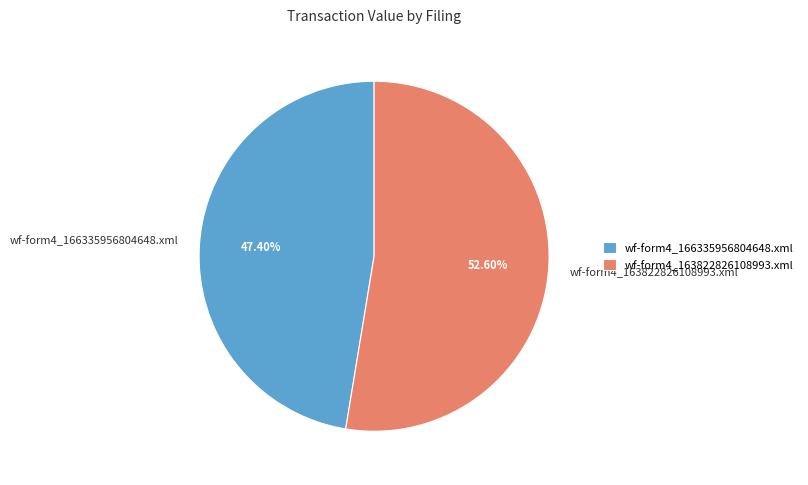

To the nearest percent, what is the average slice percentage?

50%